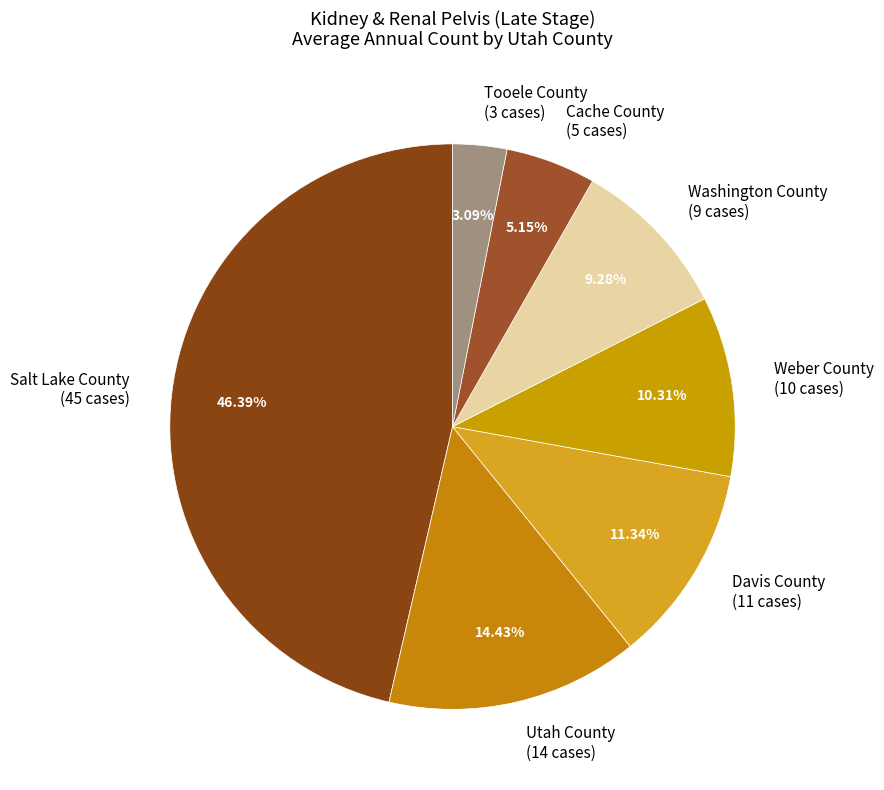

Is Cache County the majority of the pie?

No